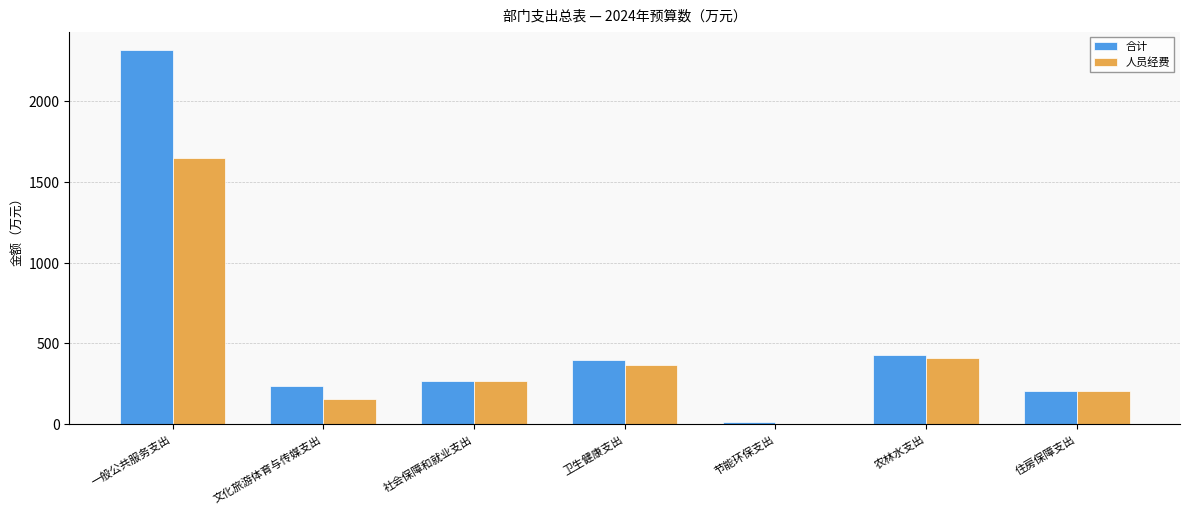

What is the total value across all series at 社会保障和就业支出?

530.3